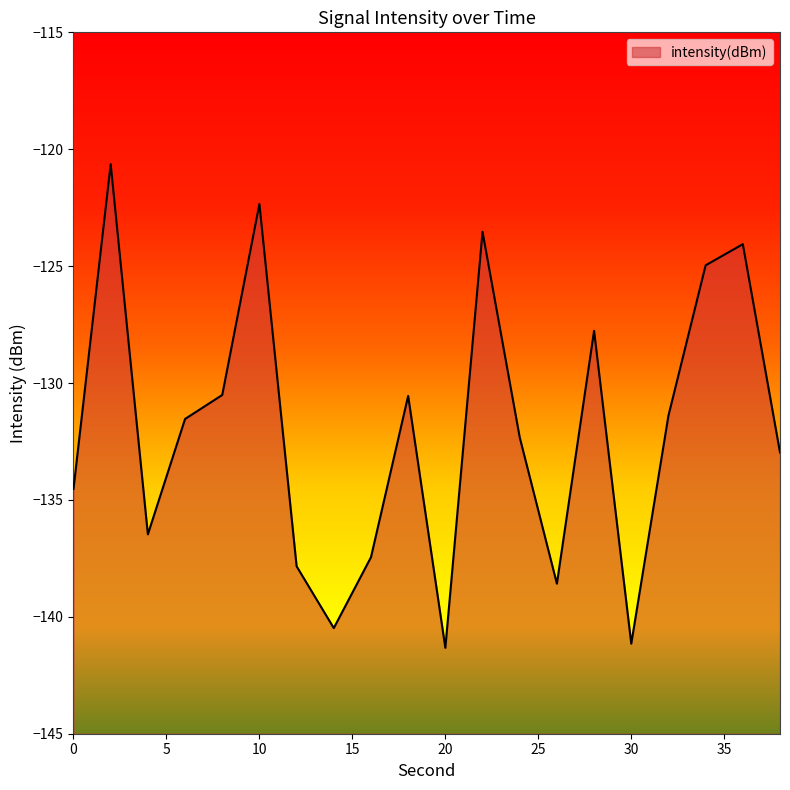

Is it true that the value at 36 is -210.6?

False